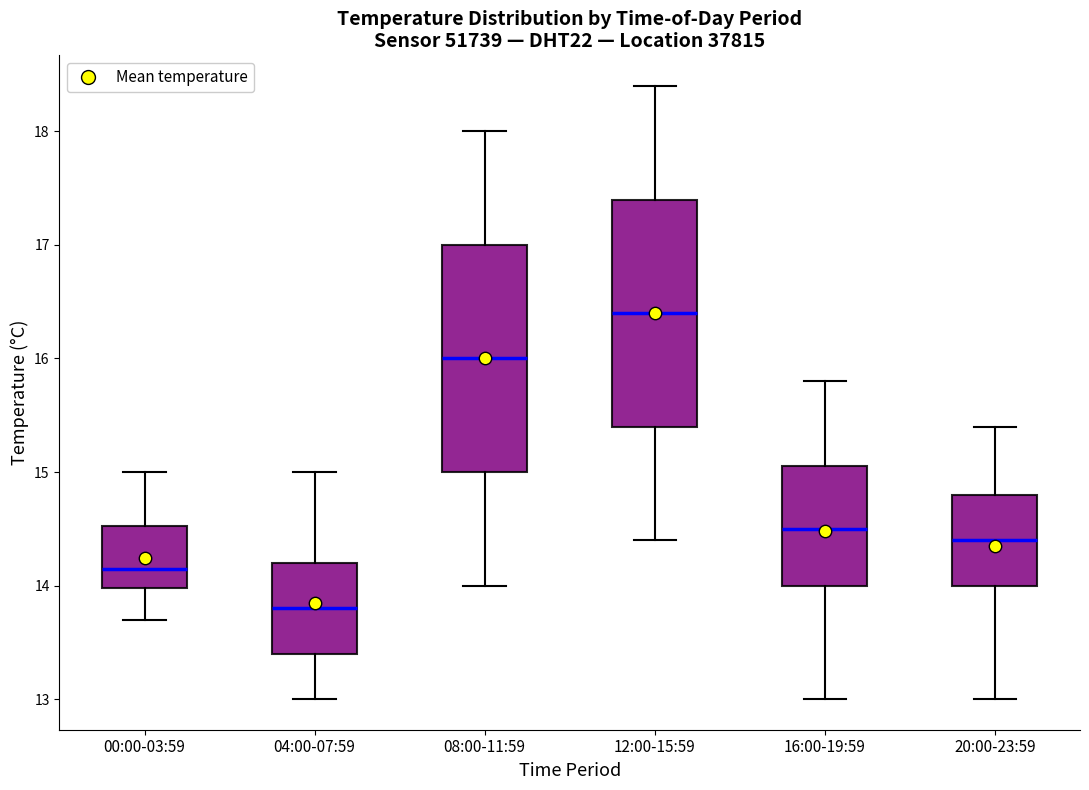

Reading left to right, transcribe this box plot: for each box, give where its median line is, the range the box spans, and where its two whiskers end, as read against the y-axis. The values are not printed on the chart, so give them approximately, as read against the axis.

00:00-03:59: median 14.2, box 14.0 to 14.5, whiskers 13.7 to 15.0
04:00-07:59: median 13.8, box 13.4 to 14.2, whiskers 13.0 to 15.0
08:00-11:59: median 16.0, box 15.0 to 17.0, whiskers 14.0 to 18.0
12:00-15:59: median 16.4, box 15.4 to 17.4, whiskers 14.4 to 18.4
16:00-19:59: median 14.5, box 14.0 to 15.1, whiskers 13.0 to 15.8
20:00-23:59: median 14.4, box 14.0 to 14.8, whiskers 13.0 to 15.4